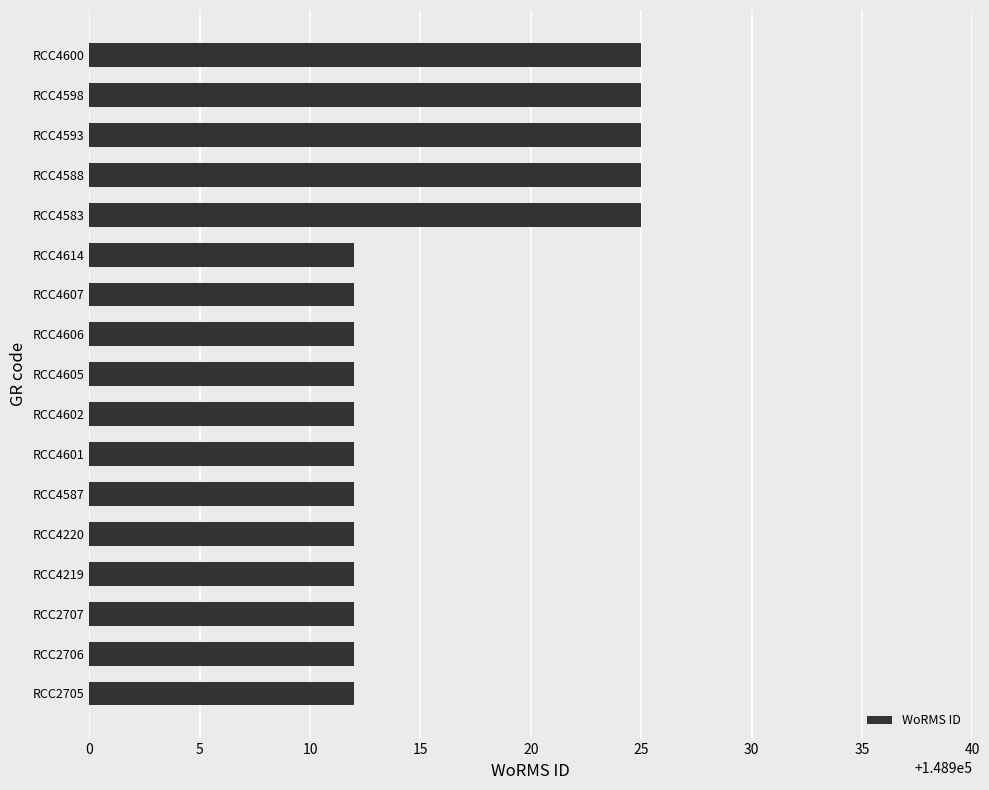

What is the smallest value displayed?

148912